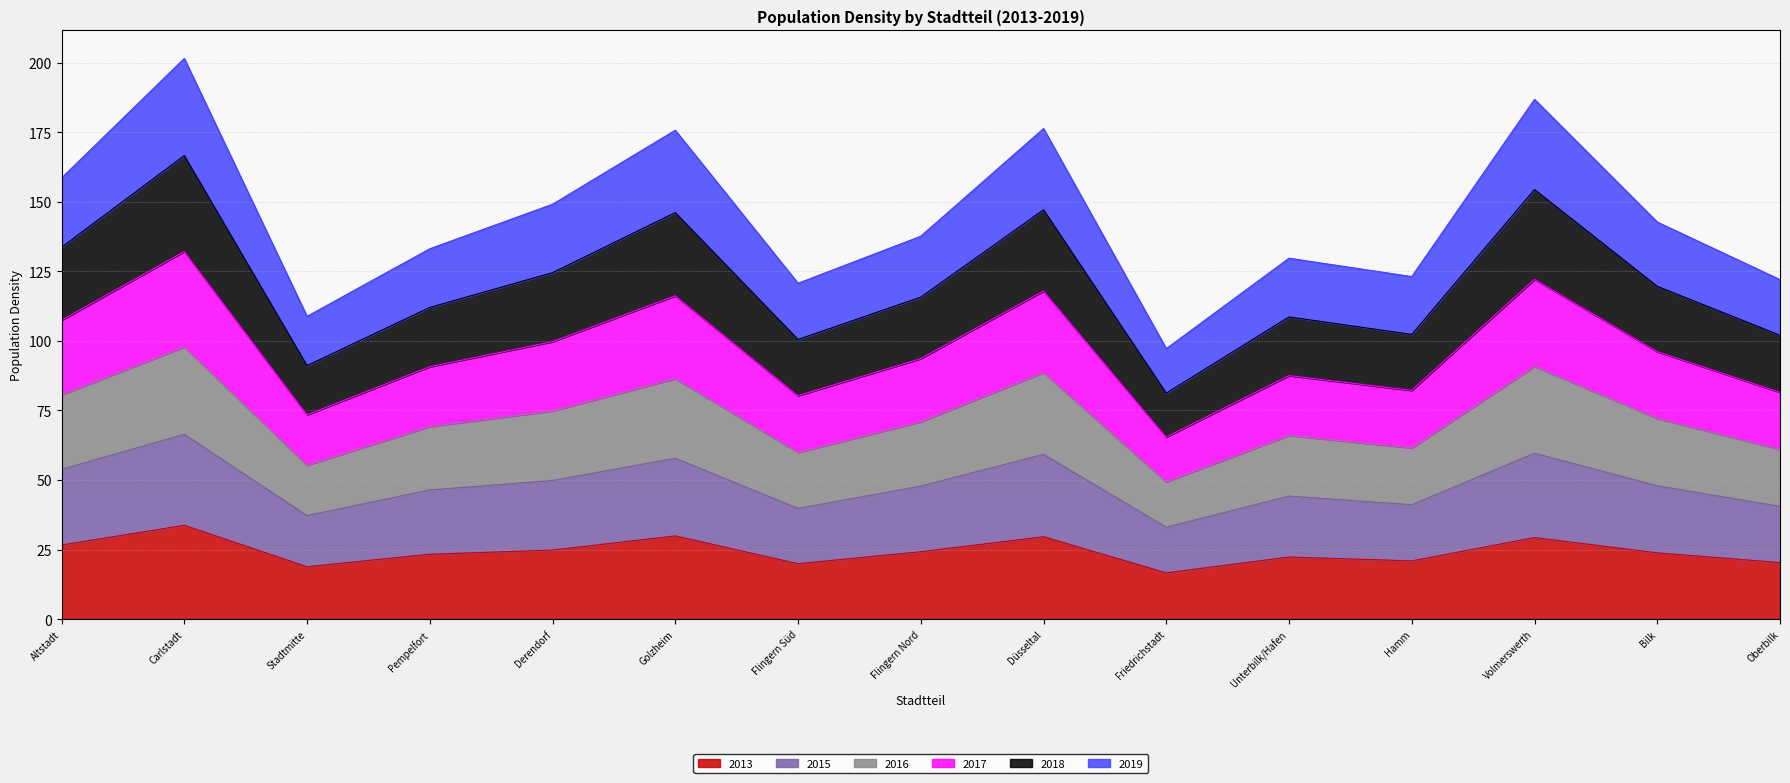

What is the maximum value for 2013?

33.7